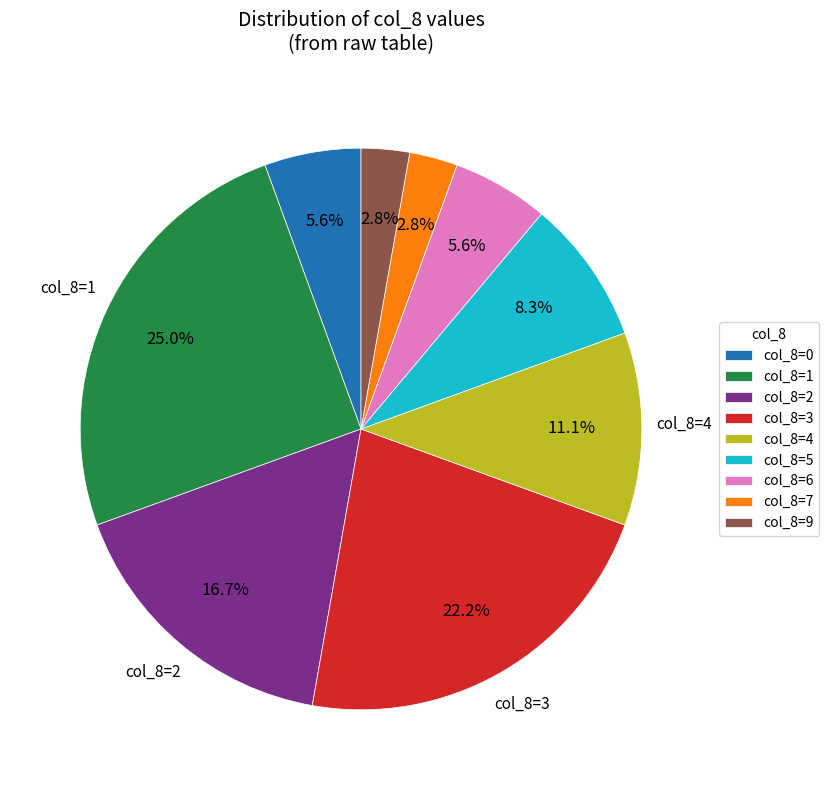

Does any single category account for the majority?

No